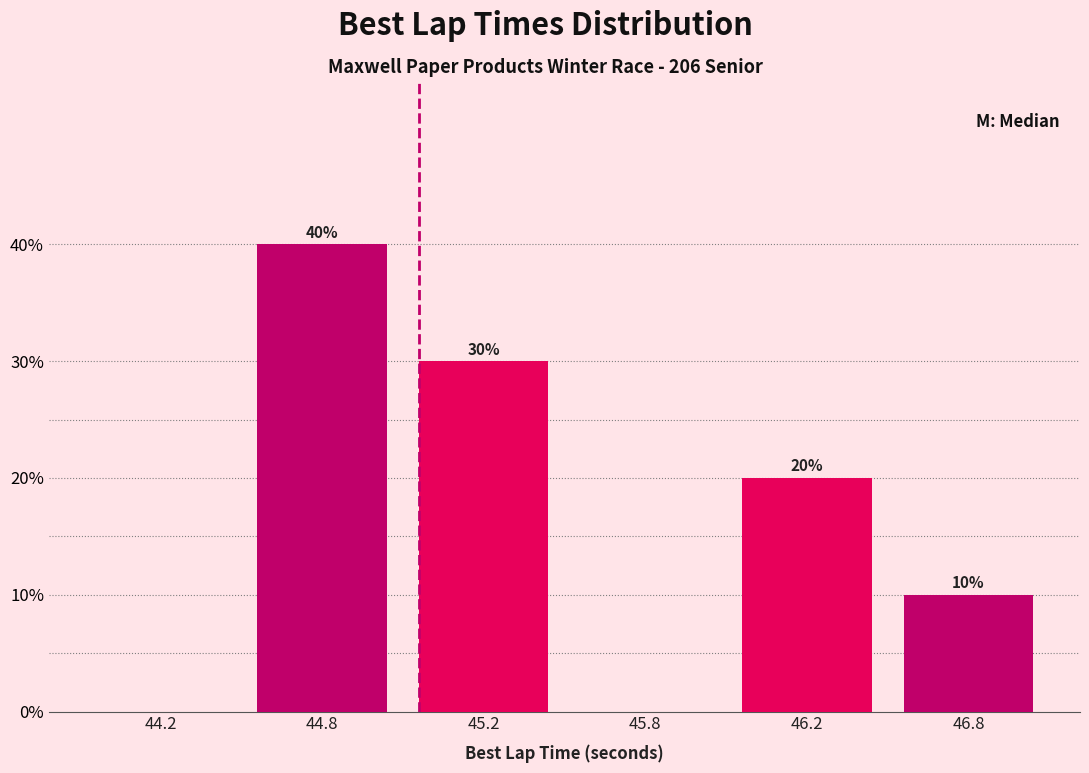

The chart shows a value of 27 at 45.8. True or false?

False